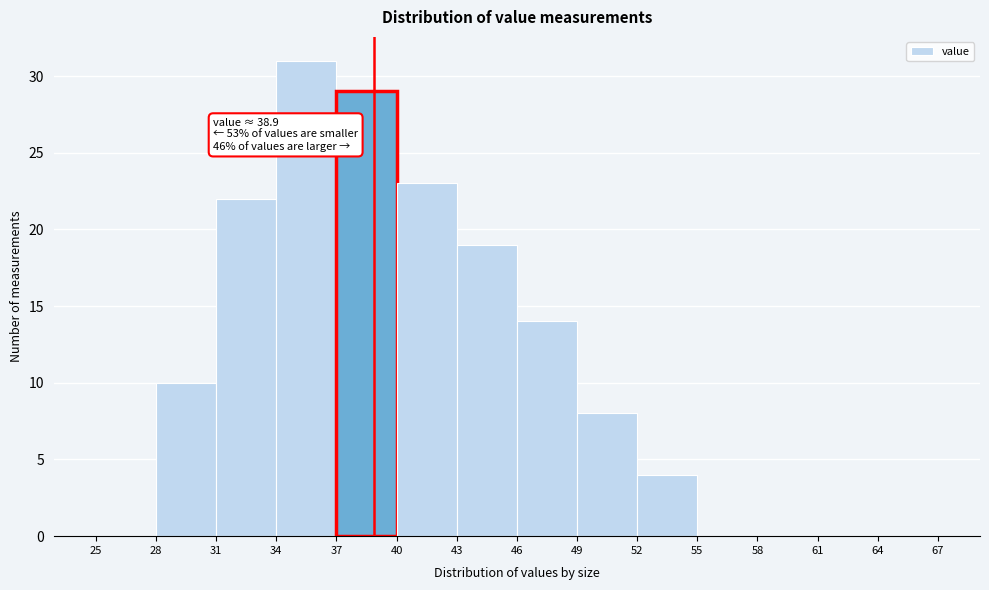

Over which range of the x-axis is the bar tallest?

34 to 37